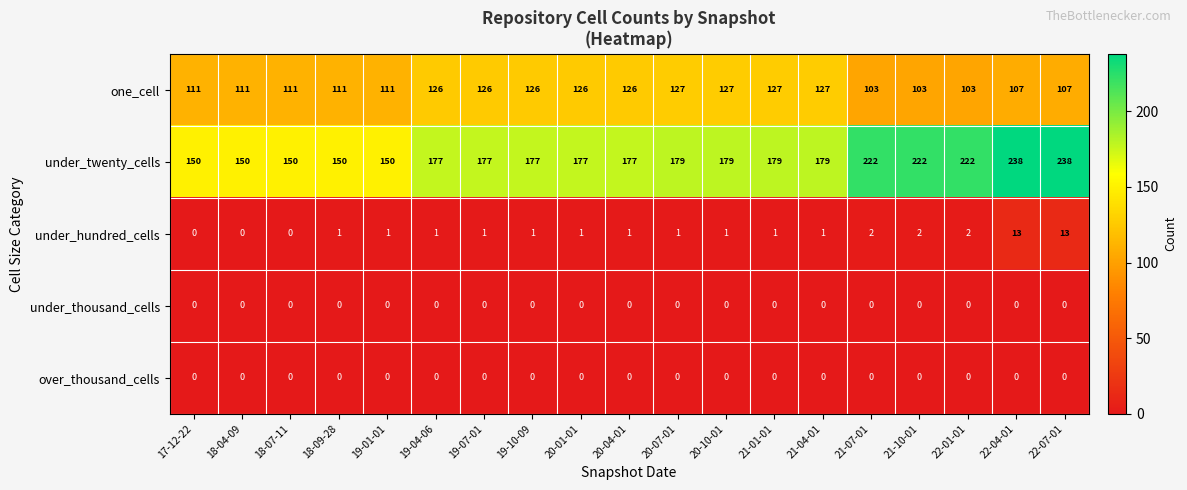

Is the value of under_hundred_cells at 21-10-01 greater than the value of under_twenty_cells at 22-07-01?

No